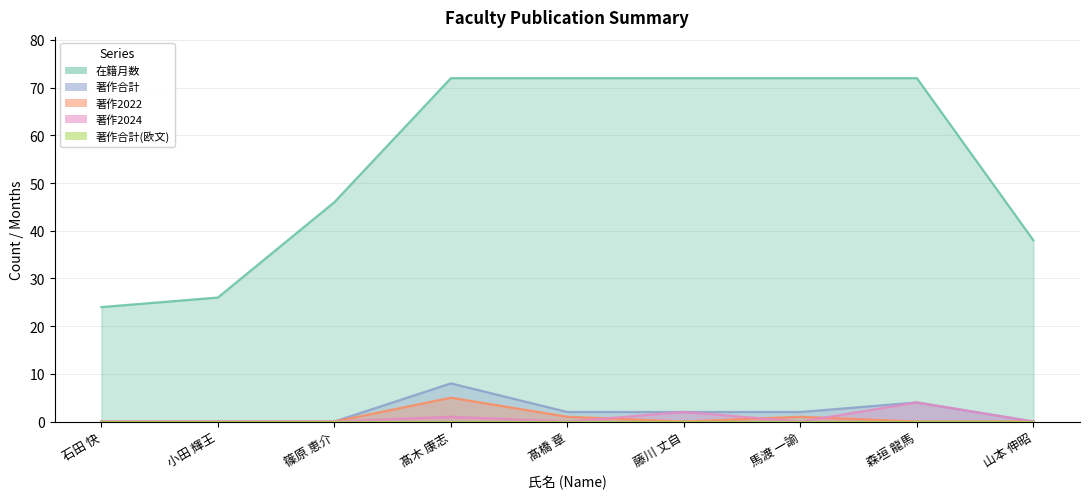

Where is the first local maximum for 著作2024?

髙木 康志